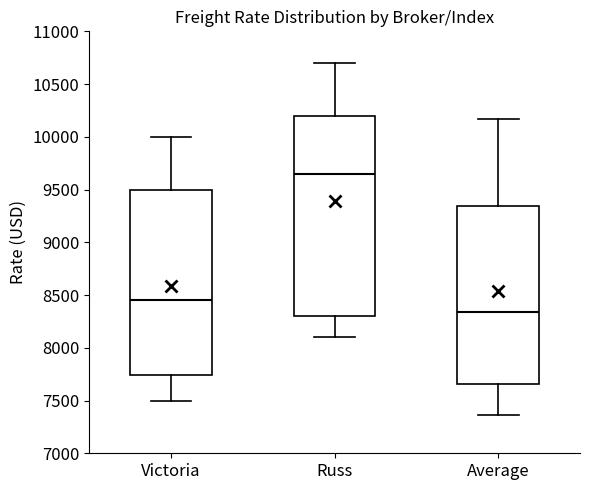

Where does the median line of the box for Russ sit on the y-axis? The values are not printed on the chart, so give them approximately, as read against the axis.

9650